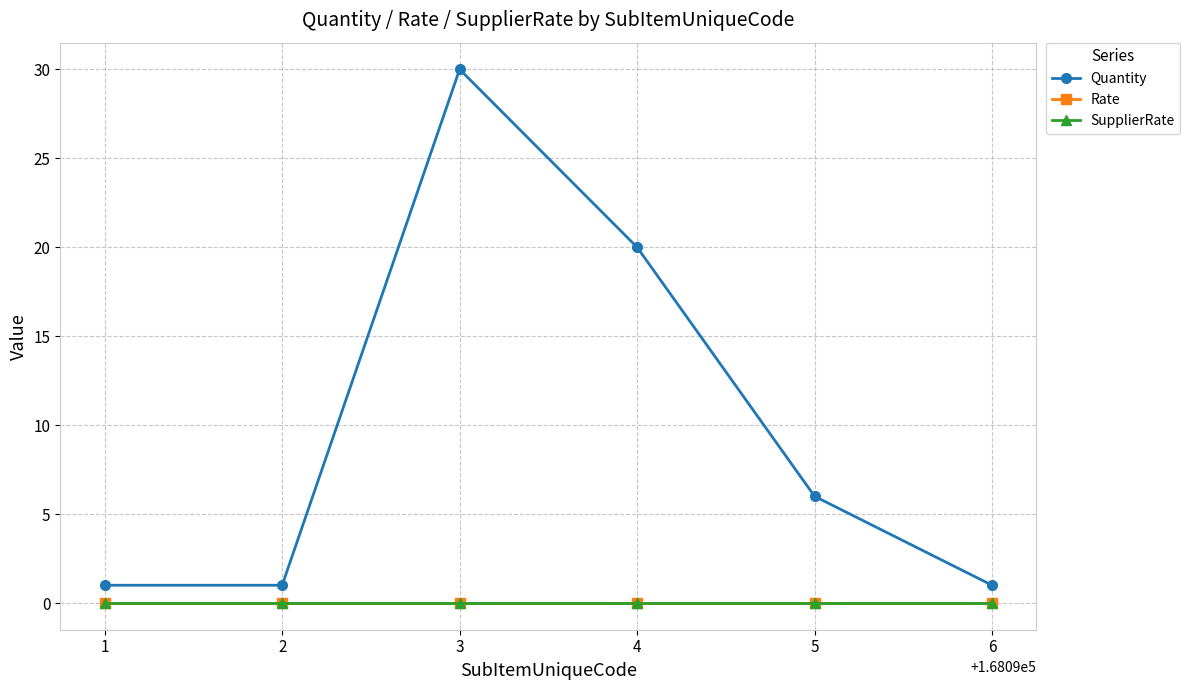

True or false: Rate has more than 1 interior local peaks.

False